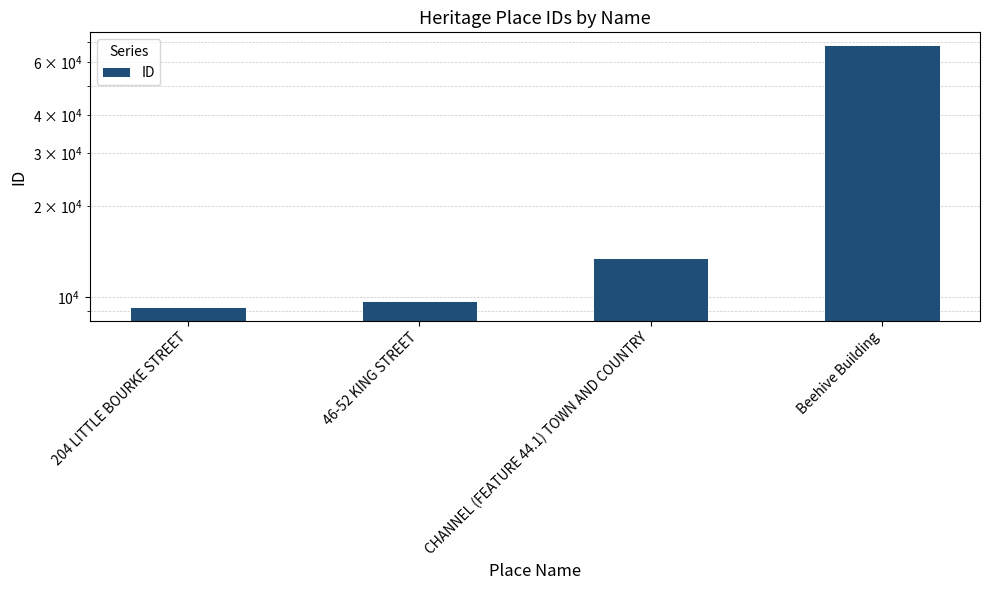

Between Beehive Building and 46-52 KING STREET, which is larger?

Beehive Building